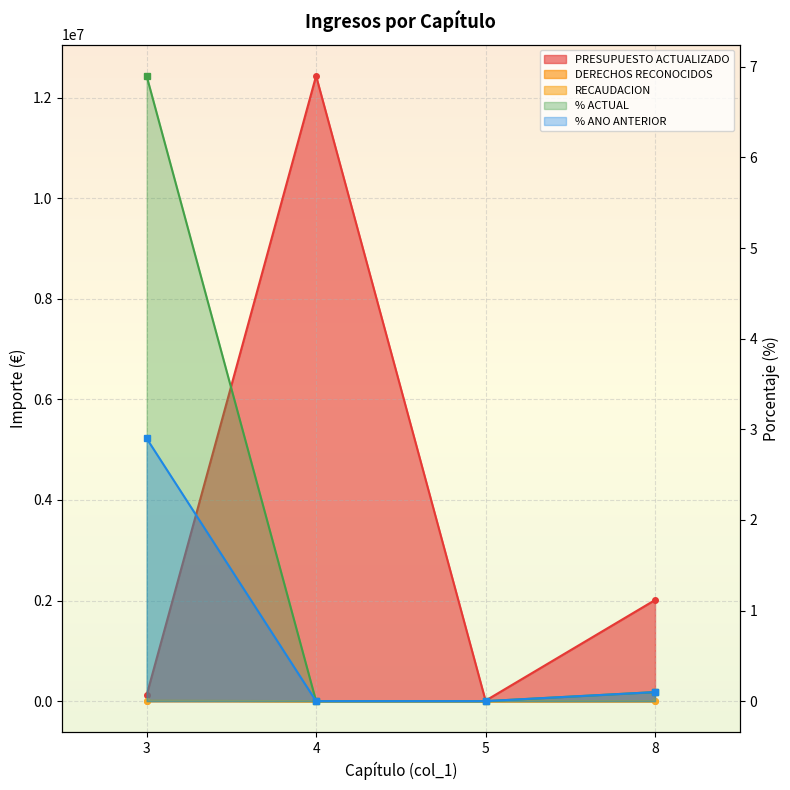

What is the highest value of the % ACTUAL series?

6.9